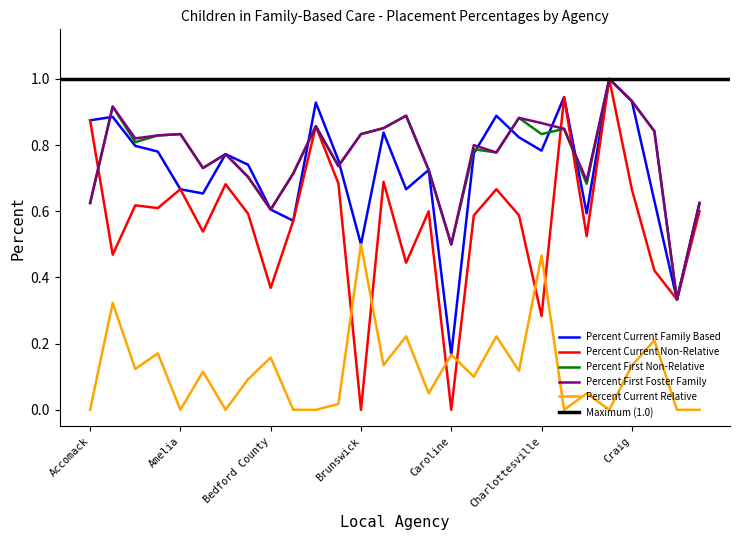

Rank the series at Carroll from lowest to highest value.

Percent Current Relative, Percent Current Non-Relative, Percent Current Family Based, Percent First Non-Relative, Percent First Foster Family